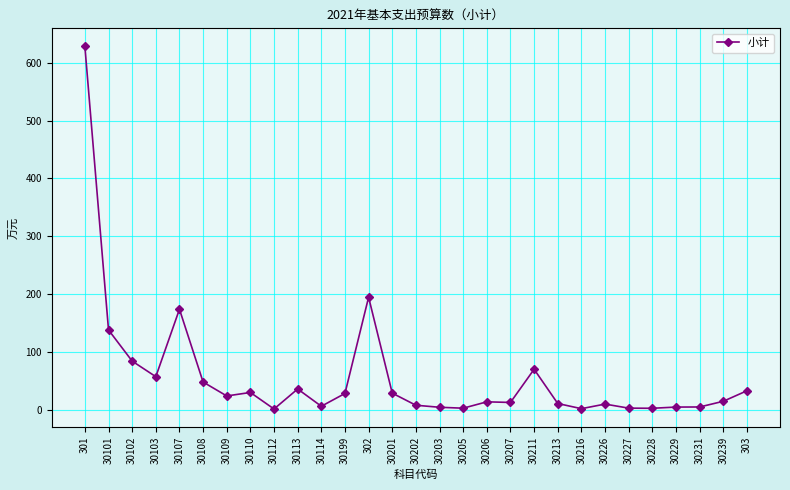

What is the difference between the second highest and second lowest values?

192.7